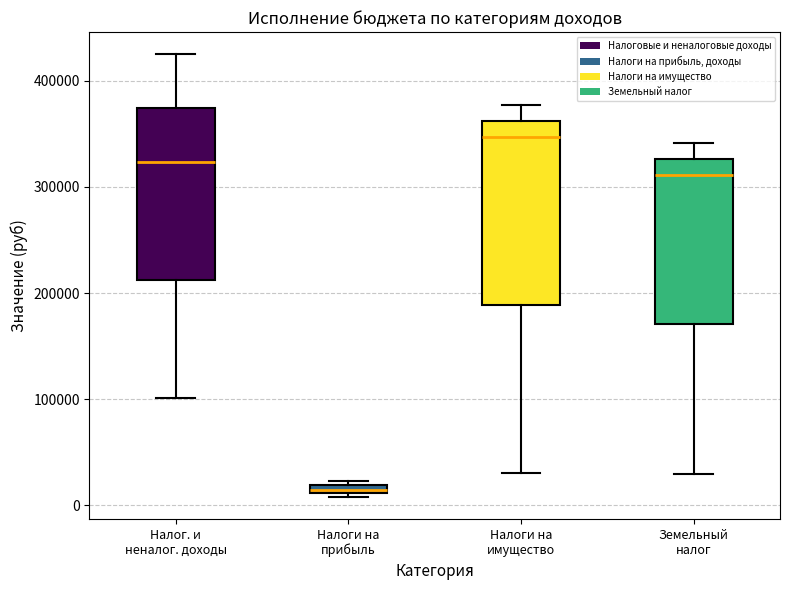

Which box is the tallest, from its lower edge to its upper edge?

Налоги на имущество